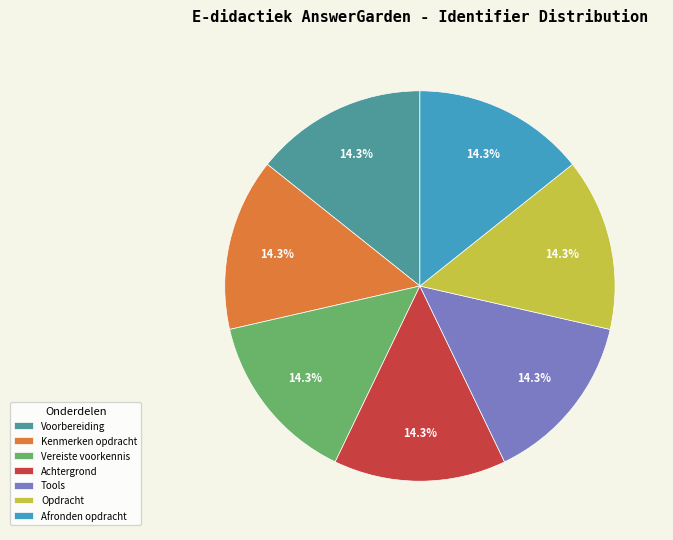

Combined, what portion of the pie is Vereiste voorkennis and Achtergrond?

28.6%